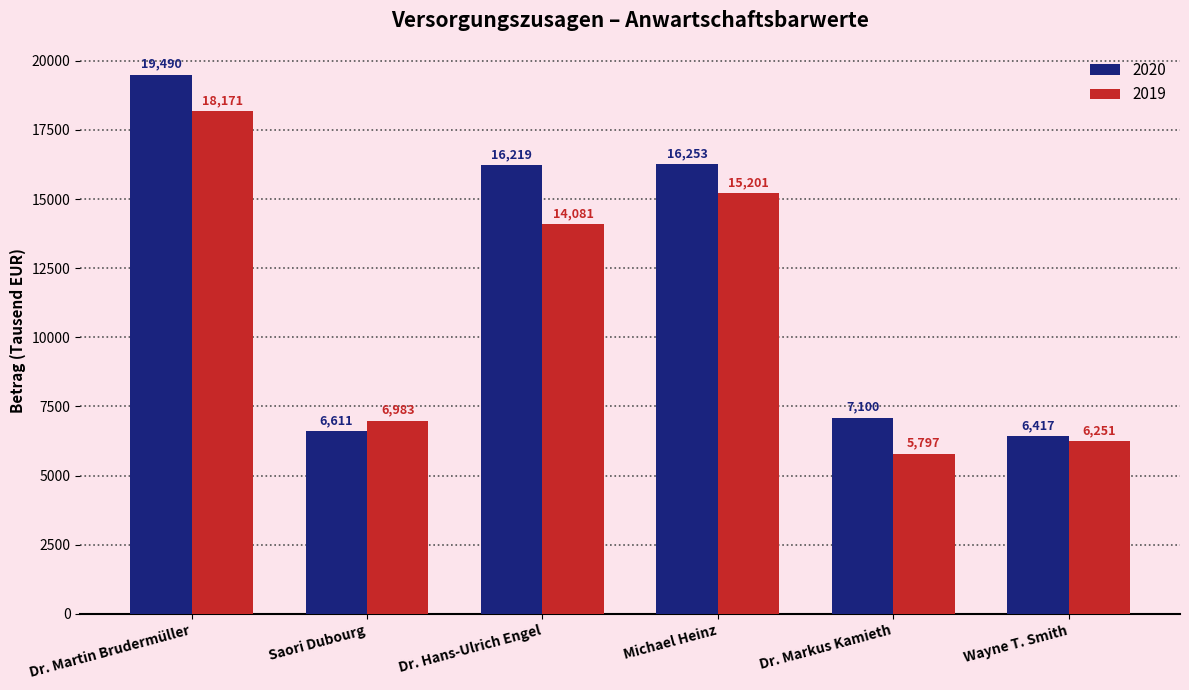

At which label does 2019 reach its peak?

Dr. Martin Brudermüller